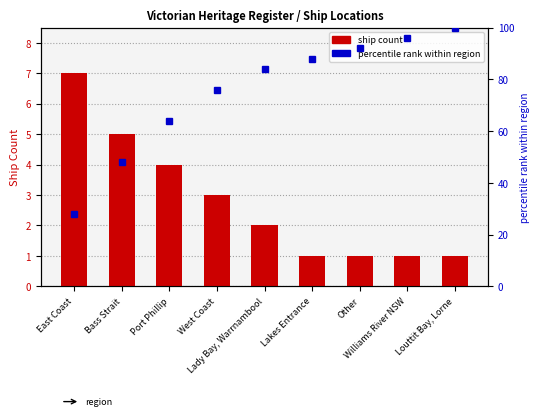

Rank the categories by value from highest to lowest.

East Coast, Bass Strait, Port Phillip, West Coast, Lady Bay, Warrnambool, Lakes Entrance, Other, Williams River NSW, Louttit Bay, Lorne